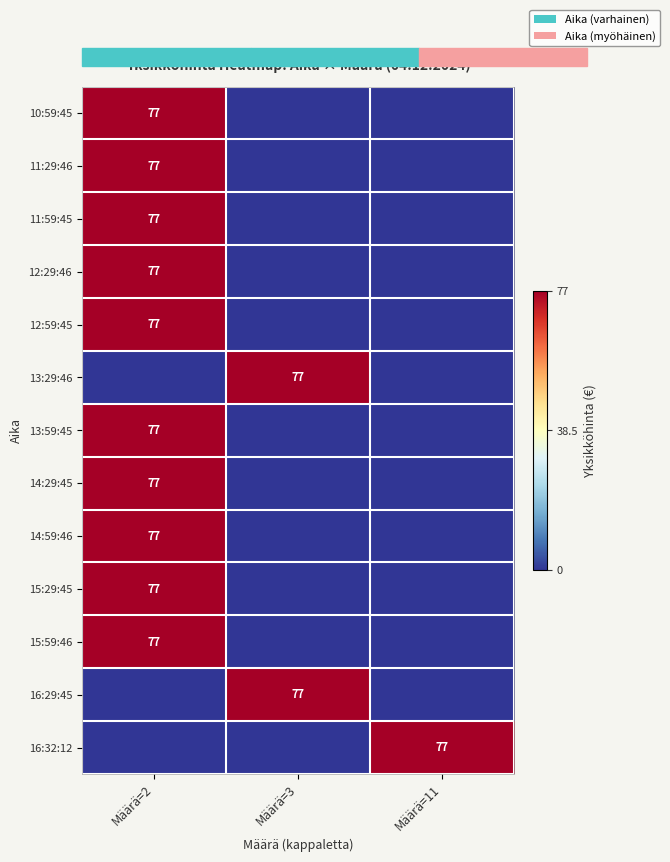

Count the number of categories in the chart.

3